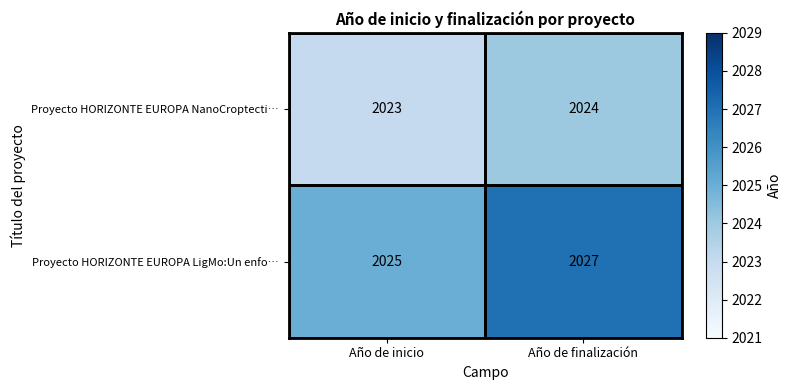

What is the smallest value displayed?

2023